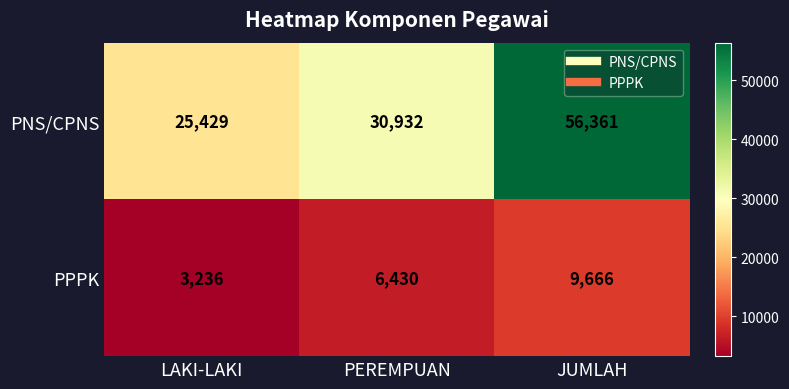

At which label is PPPK closest to 6451?

PEREMPUAN